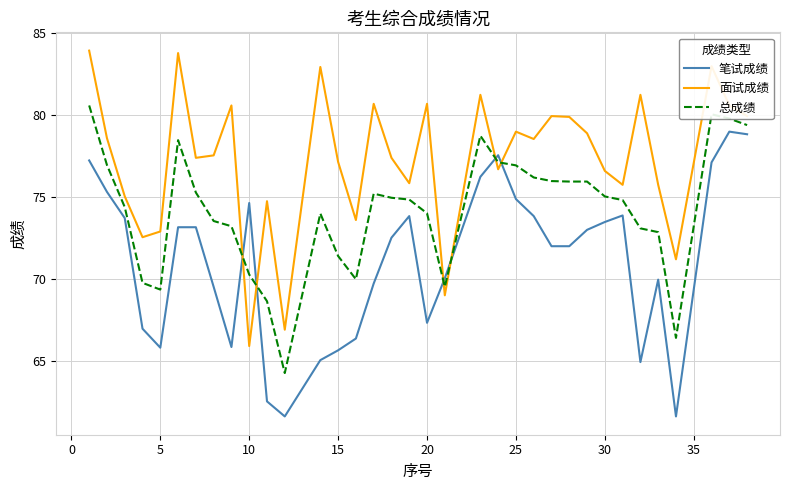

What is the highest value of the 总成绩 series?

80.6